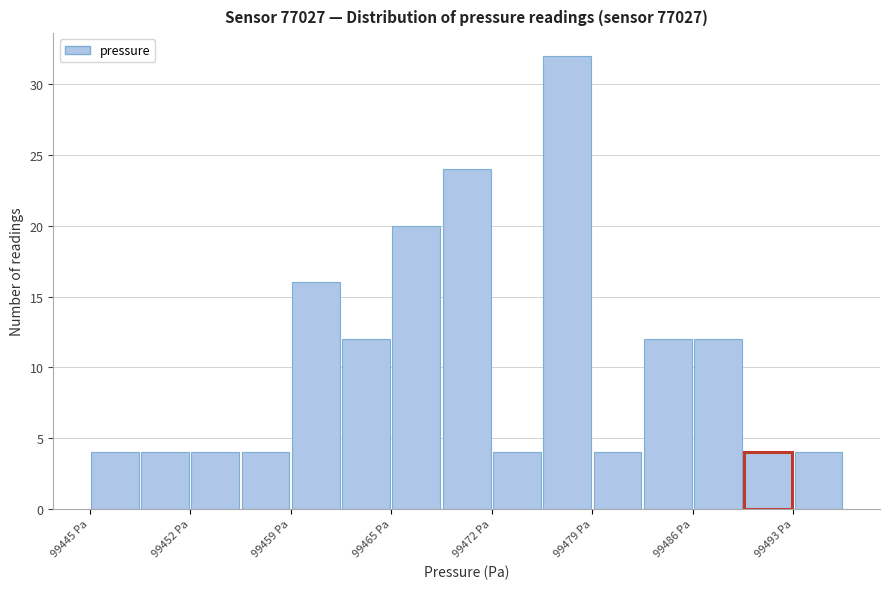

Around what value on the x-axis is the tallest bar? Give the approximate position of its centre, as read against the axis.

99478